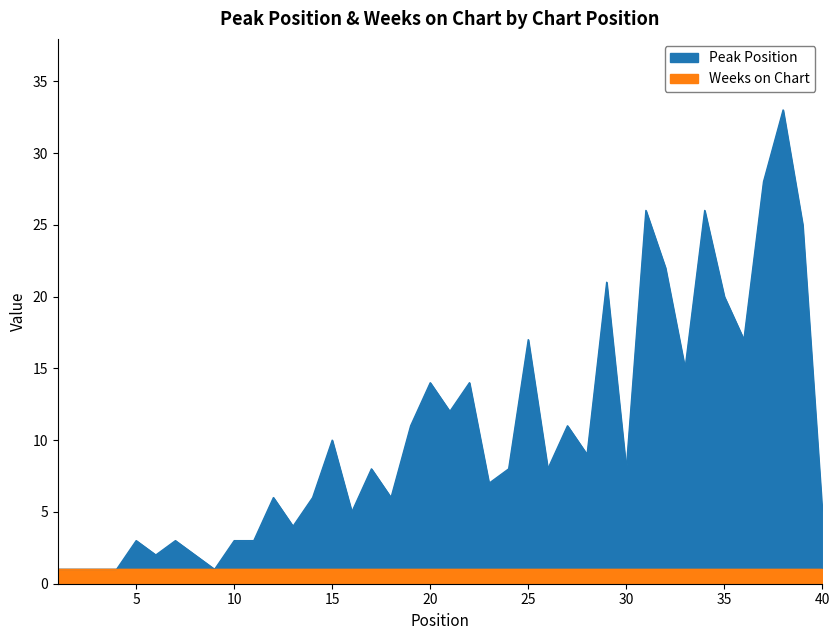

Reading right to left, transcribe all the data shown in this chart.

5	25	33	28	17	20	26	15	22	26	8	21	9	11	8	17	8	7	14	12	14	11	6	8	5	10	6	4	6	3	3	1	2	3	2	3	1	1	1	1